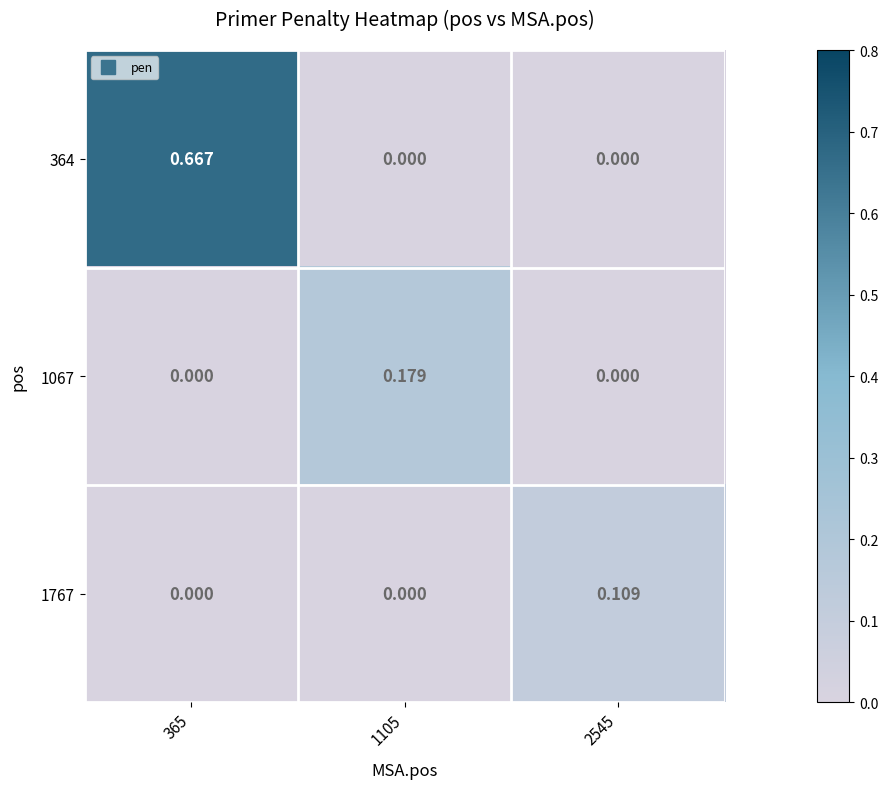

Is the value of 364 at 365 greater than the value of 1767 at 2545?

Yes